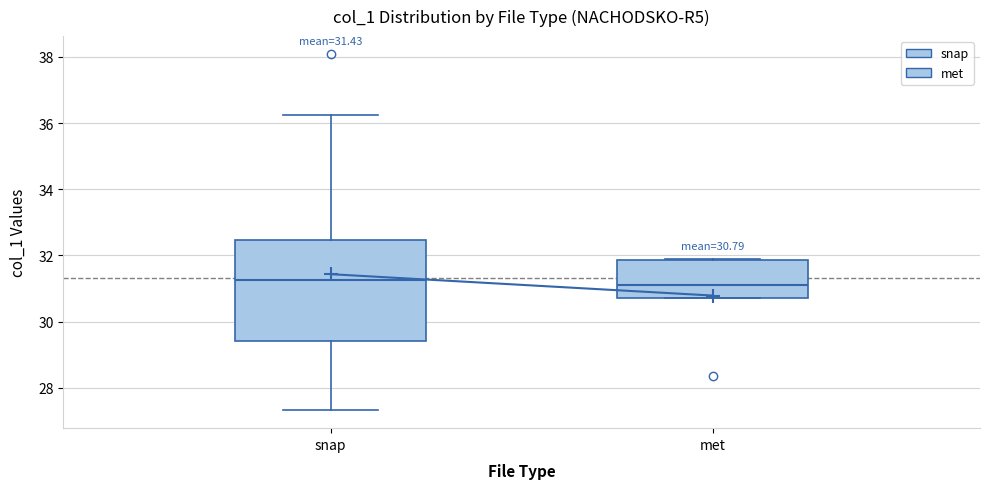

Comparing the boxes themselves (not the whiskers), which one is the tallest?

snap